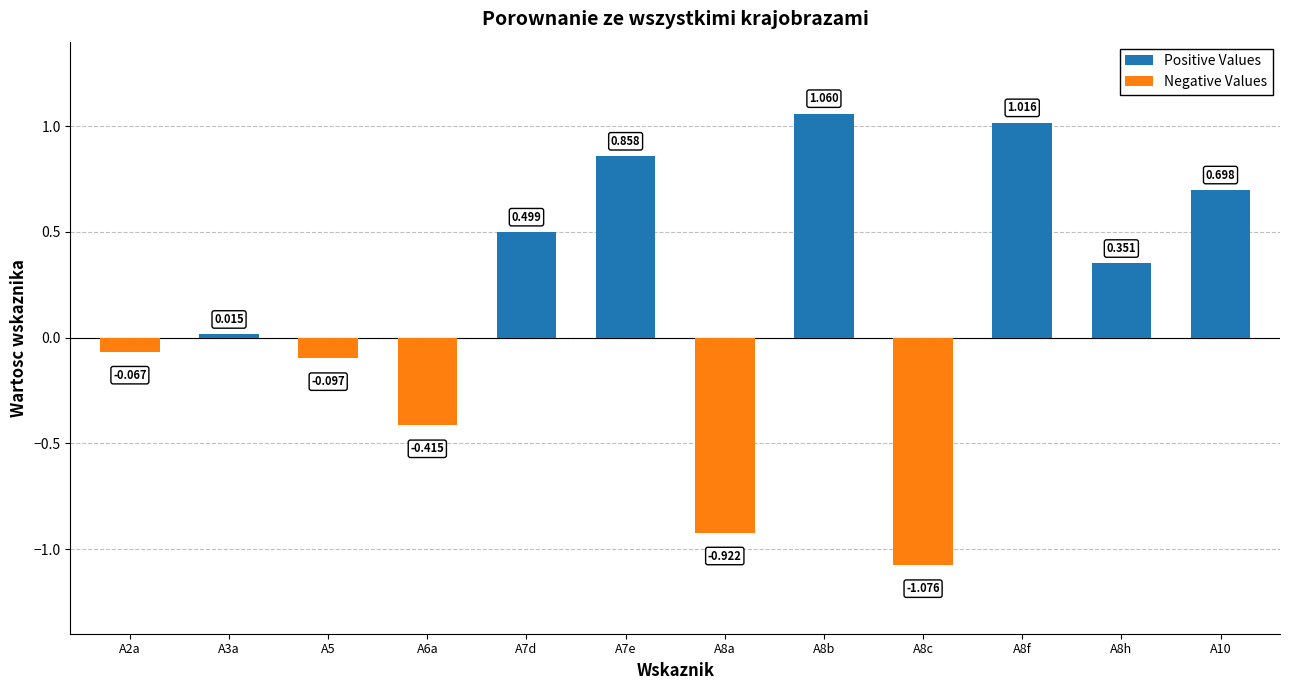

Reading left to right, list all the values displayed in this chart.

Positive Values: 0.0	0.0	0.0	0.0	0.5	0.9	0.0	1.1	0.0	1.0	0.4	0.7
Negative Values: -0.1	0.0	-0.1	-0.4	0.0	0.0	-0.9	0.0	-1.1	0.0	0.0	0.0